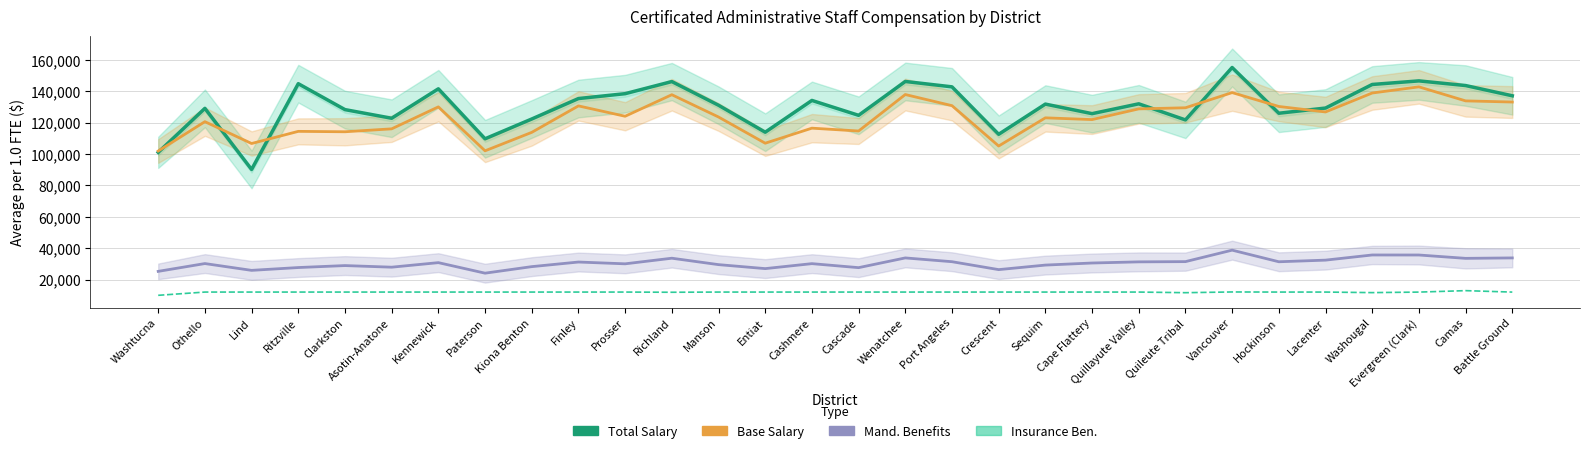

What is the total value across all series at Entiat?

259704